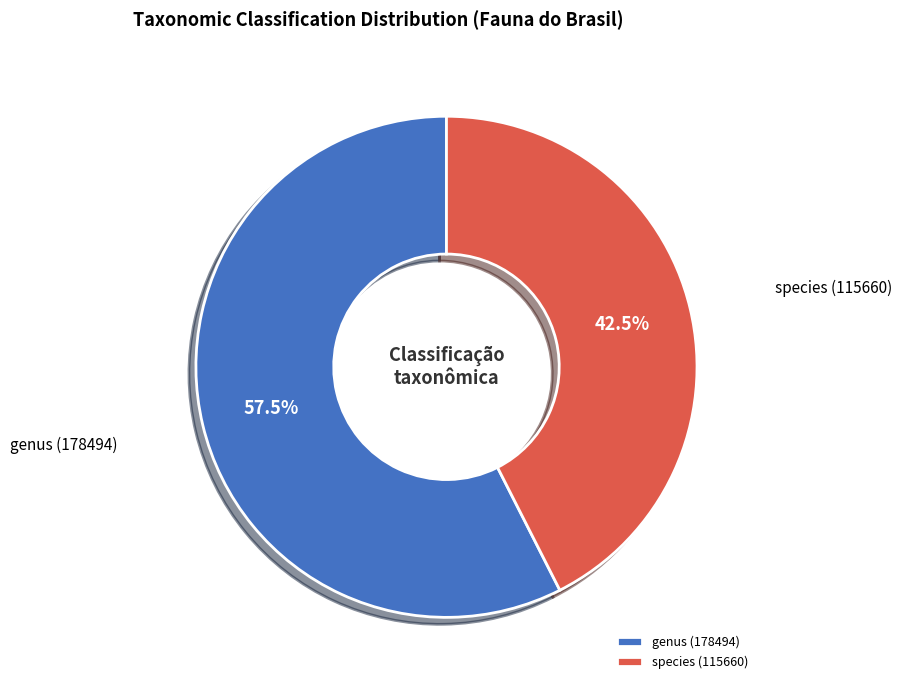

How many segments does this pie chart have?

2